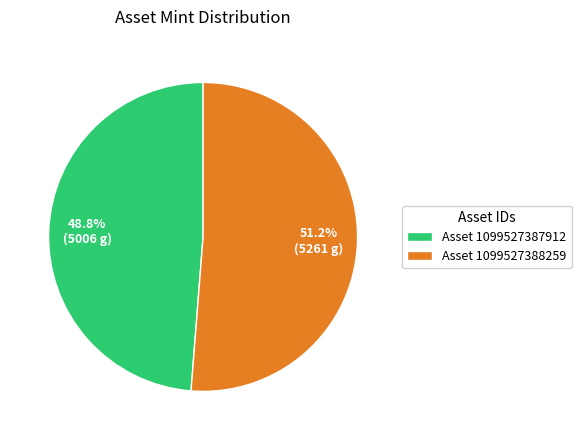

Combined, do Asset 1099527388259 and Asset 1099527387912 account for over 50%?

Yes